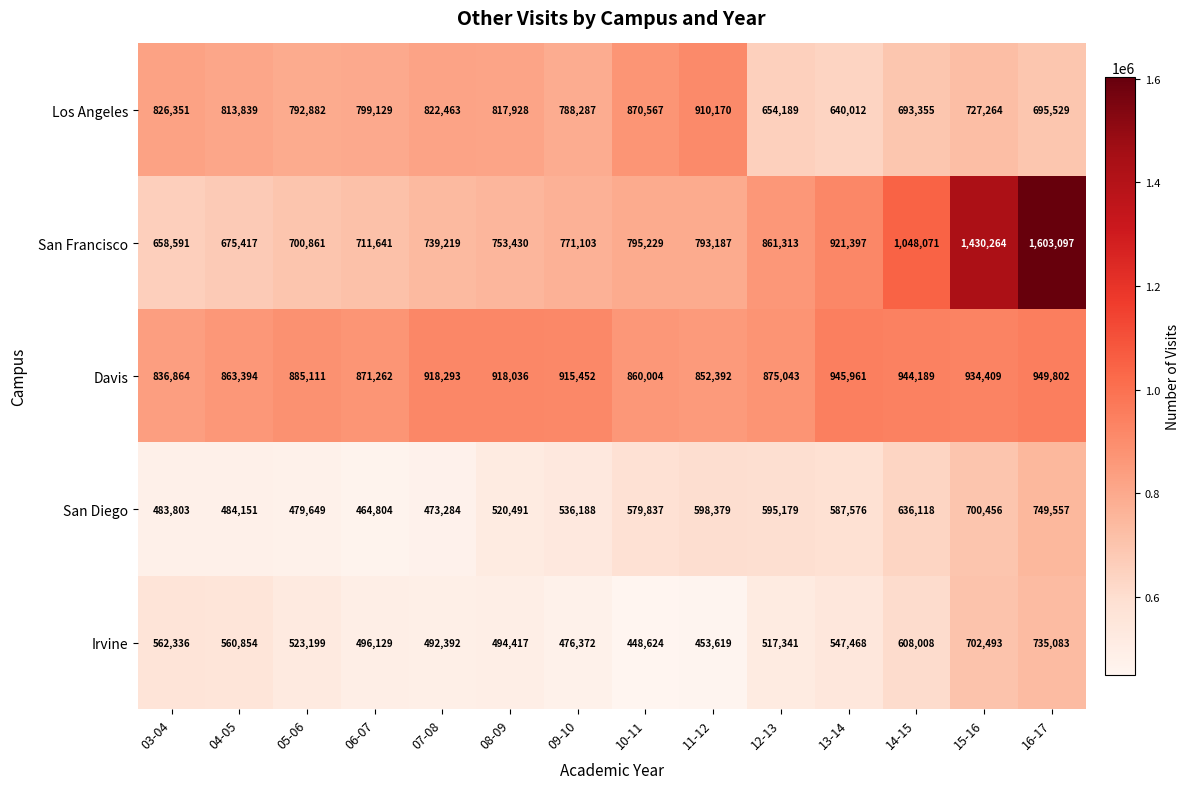

At which label does Davis first exceed 915452?

07-08